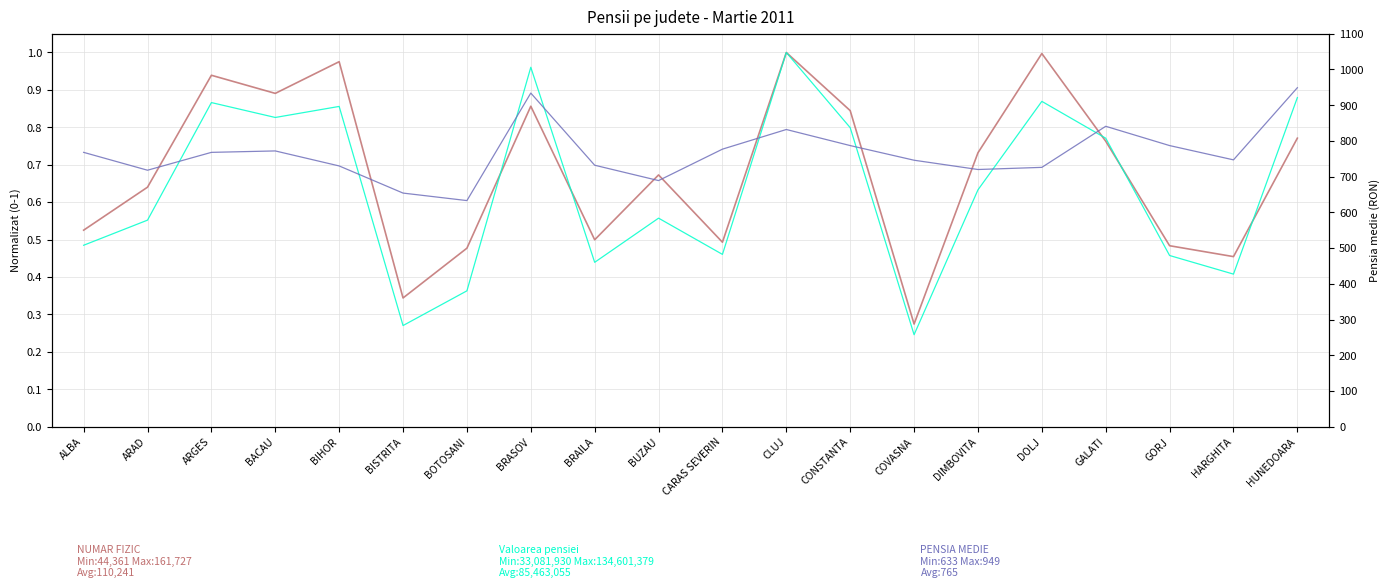

What is the highest value of the Valoarea pensiei series?

1.0